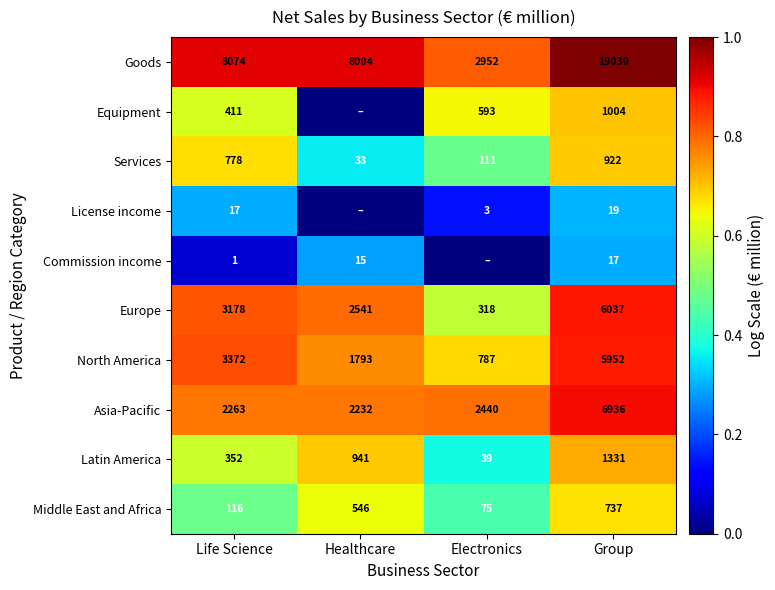

At which label is Latin America closest to 685?

Healthcare